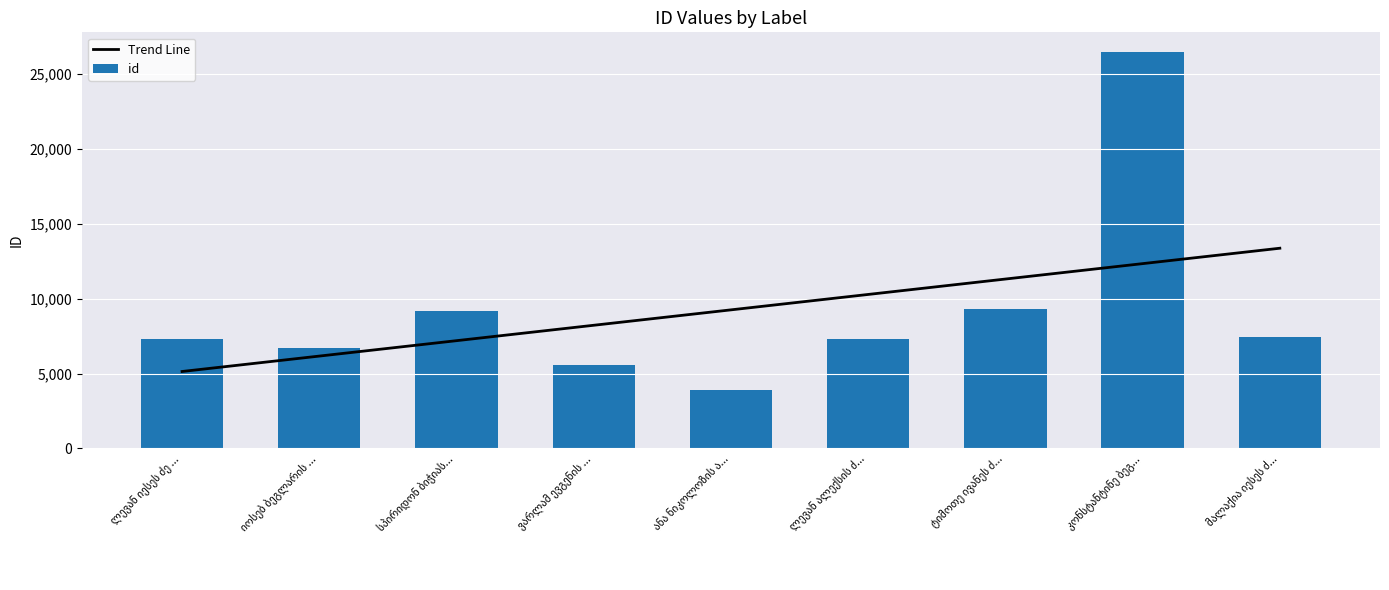

Where is id nearest to the value 15196?

ტიმოთე ივანეს ძ...